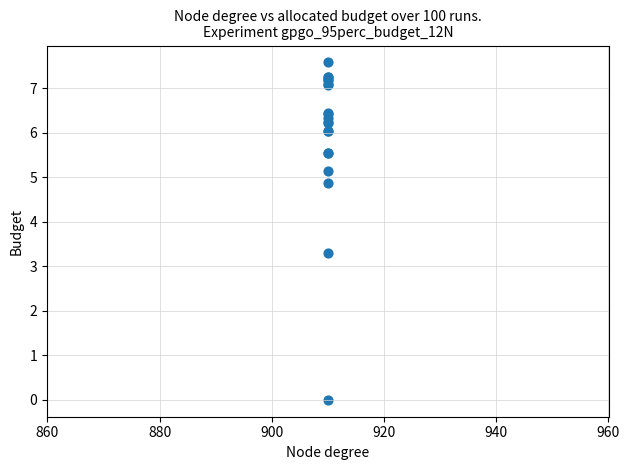

What Y value in the scatter plot is closest to 3?

3.3